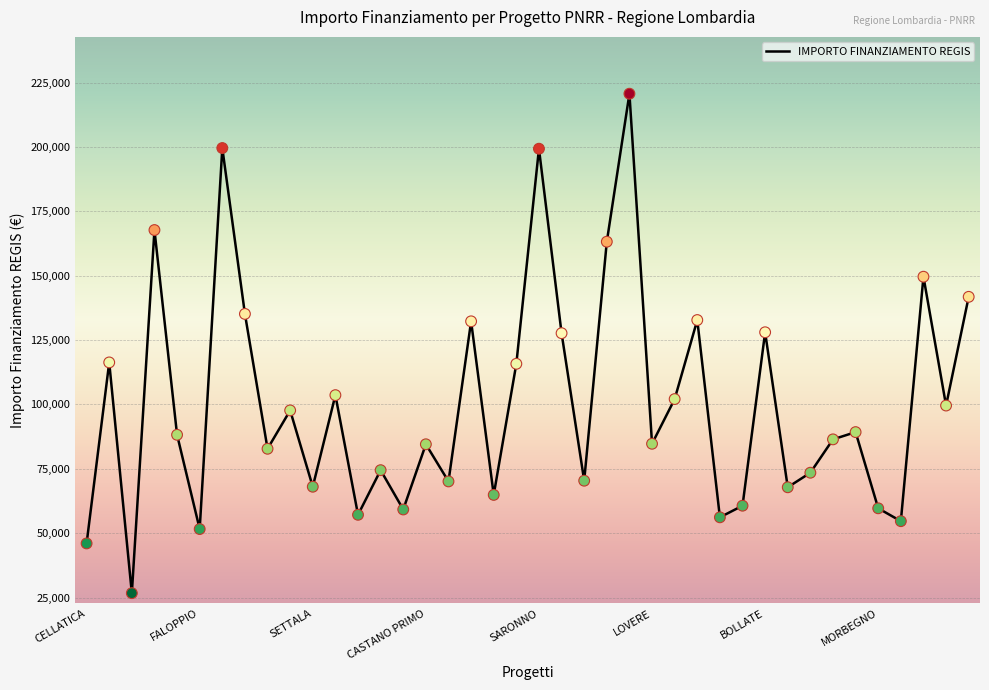

Is this an area chart (filled region under the line)?

No